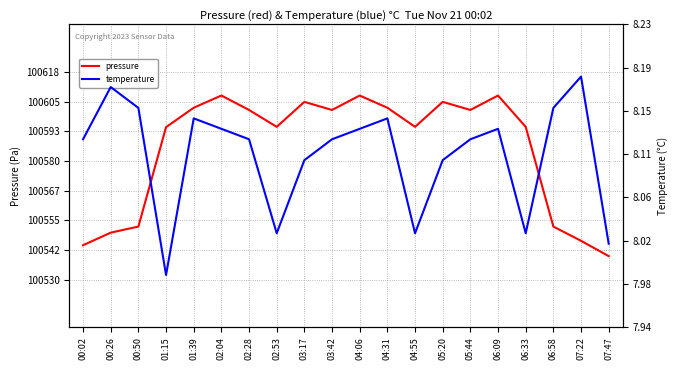

Read the pressure value at 03:42.

100601.5